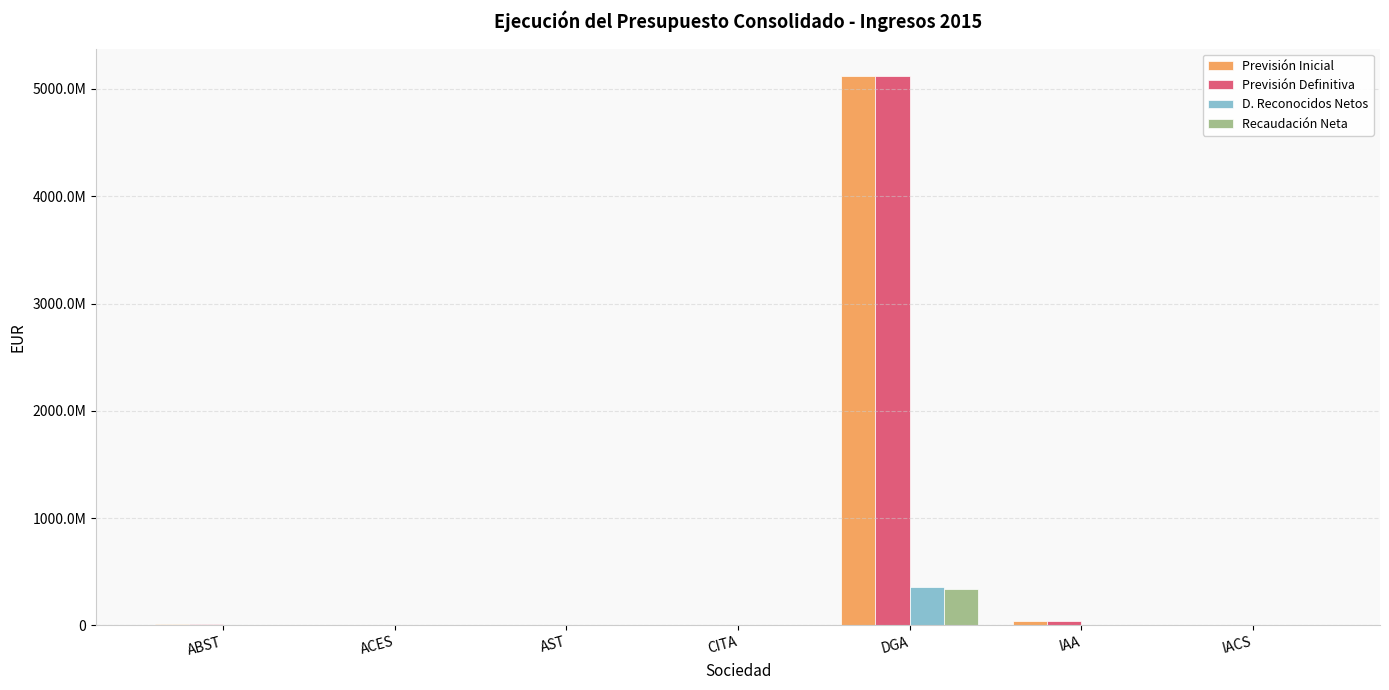

Are the bars grouped side by side (vs. stacked)?

Yes